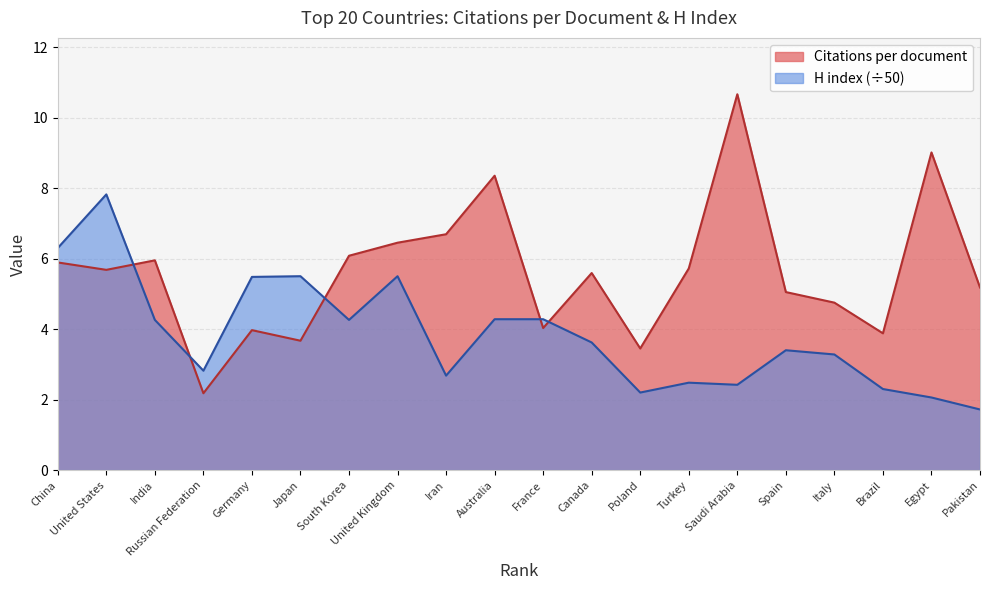

Which series has the largest range (max minus min)?

Citations per document